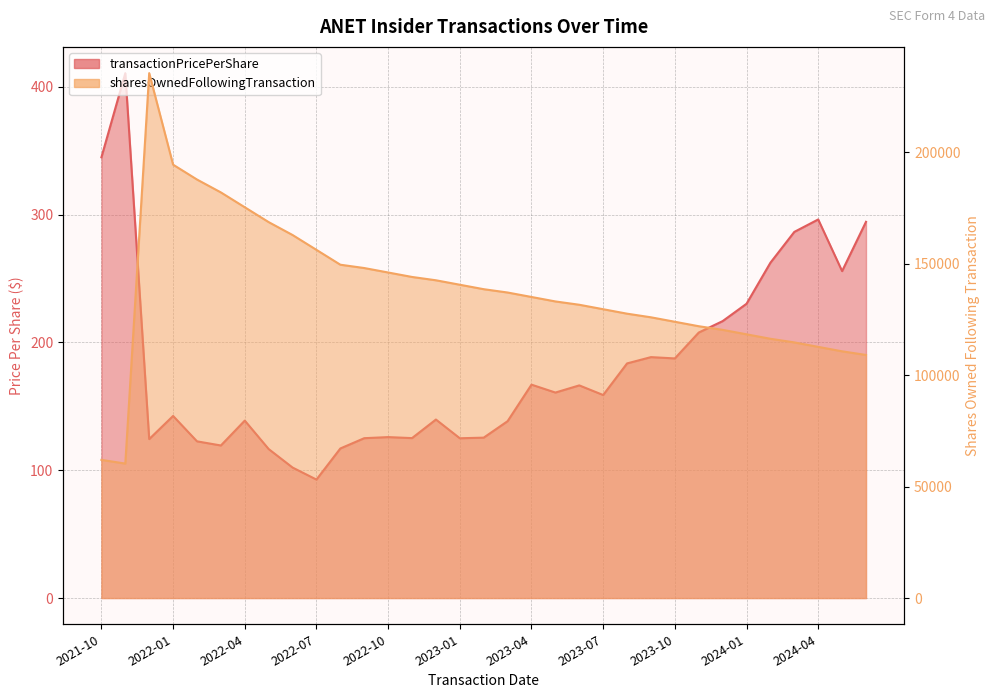

What position from the right is 2023-07?

12